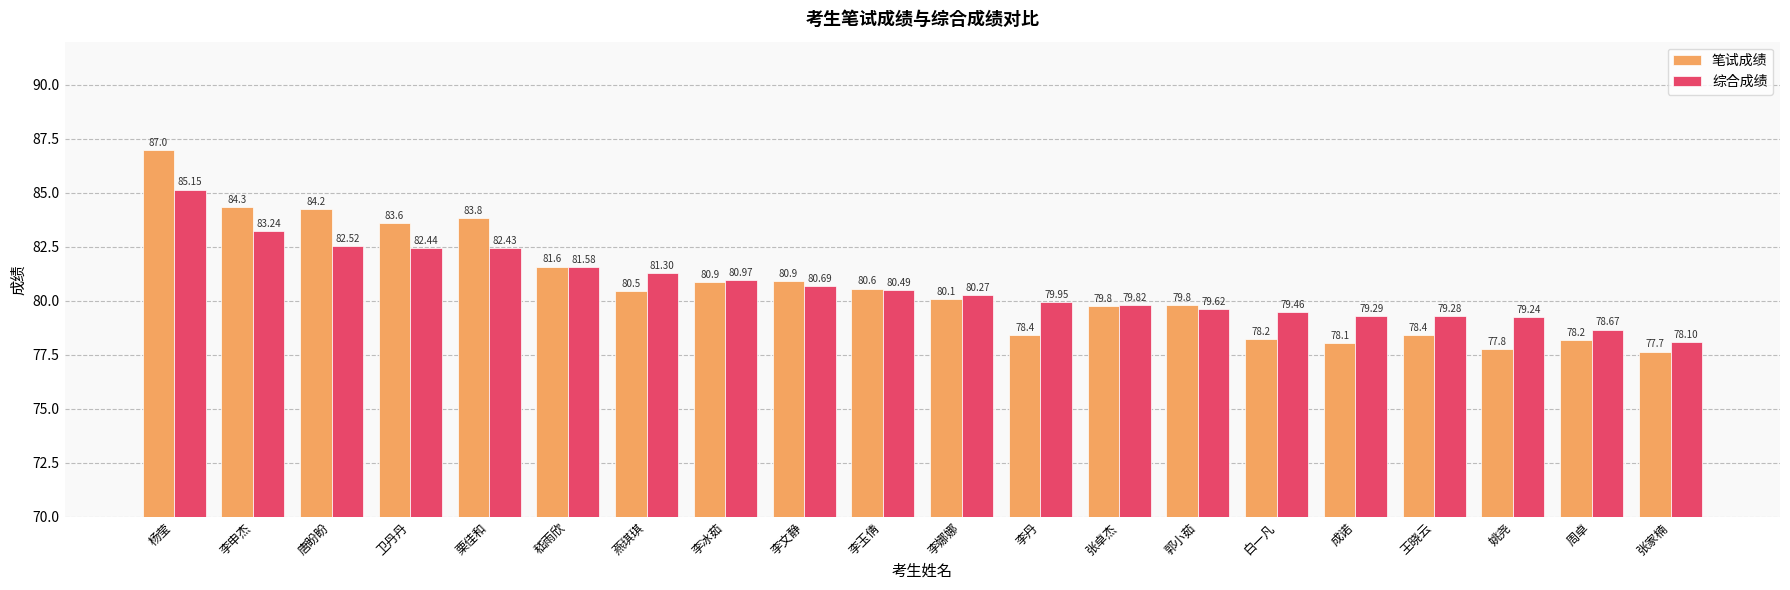

What are all the series names shown in the legend?

笔试成绩, 综合成绩